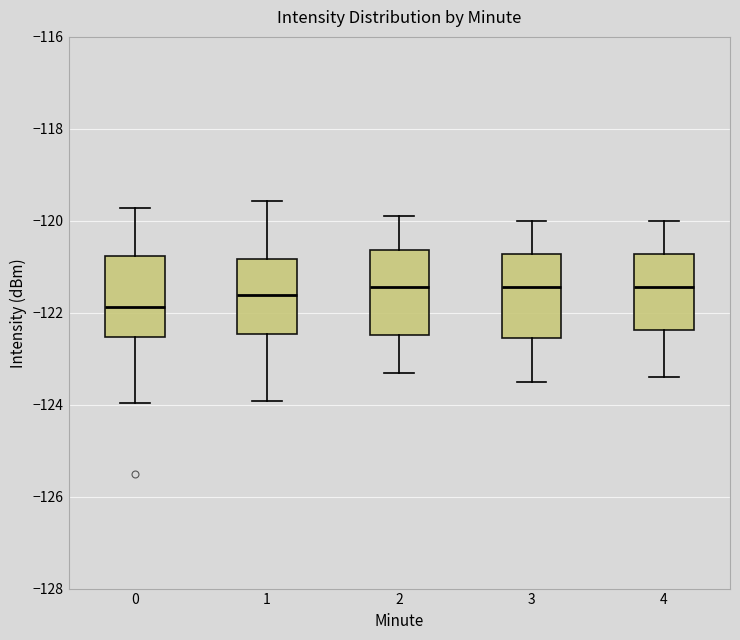

Reading left to right, read every box against the y-axis: the position of its median line, the range the box covers, and the ends of its whiskers. The values are not printed on the chart, so give them approximately, as read against the axis.

0: median -121.8, box -122.6 to -120.8, whiskers -124.0 to -119.8
1: median -121.6, box -122.4 to -120.8, whiskers -124.0 to -119.6
2: median -121.4, box -122.4 to -120.6, whiskers -123.2 to -119.8
3: median -121.4, box -122.6 to -120.8, whiskers -123.4 to -120.0
4: median -121.4, box -122.4 to -120.8, whiskers -123.4 to -120.0